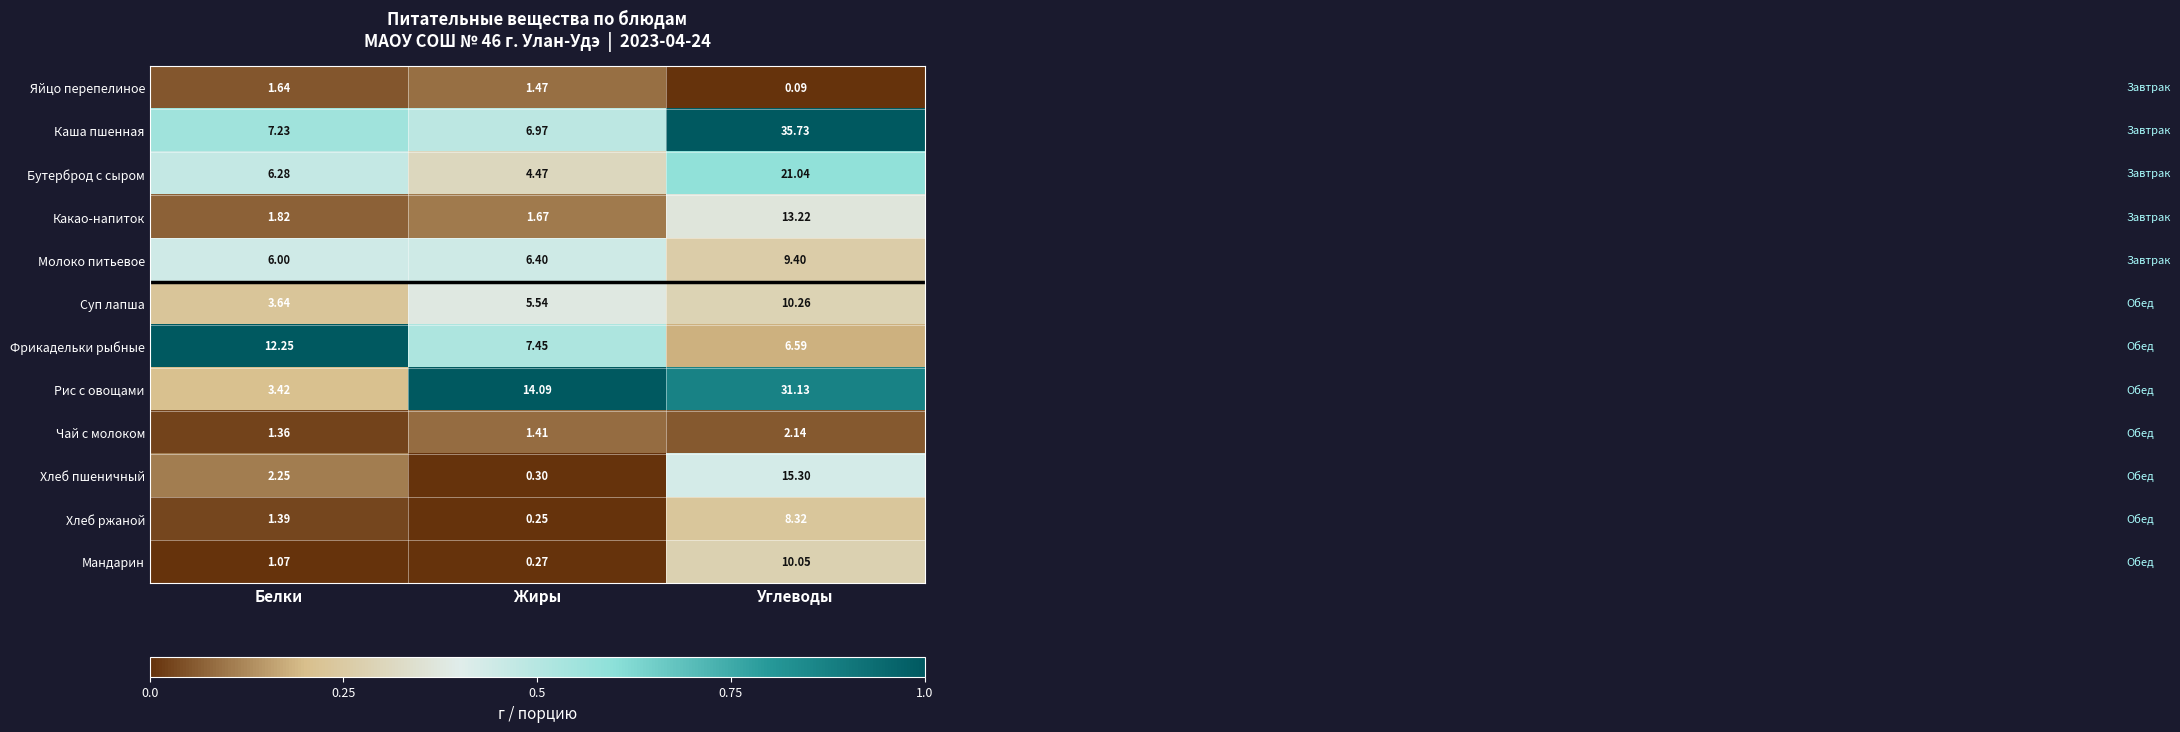

Where does the Хлеб пшеничный series first go above 2?

Белки